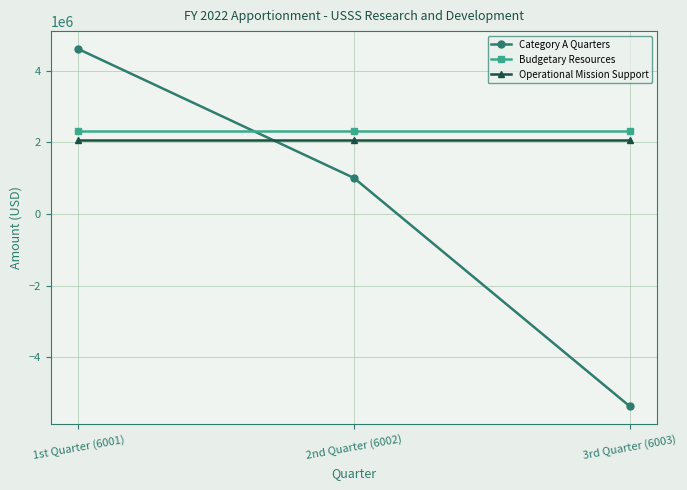

Is this an area chart (filled region under the line)?

No